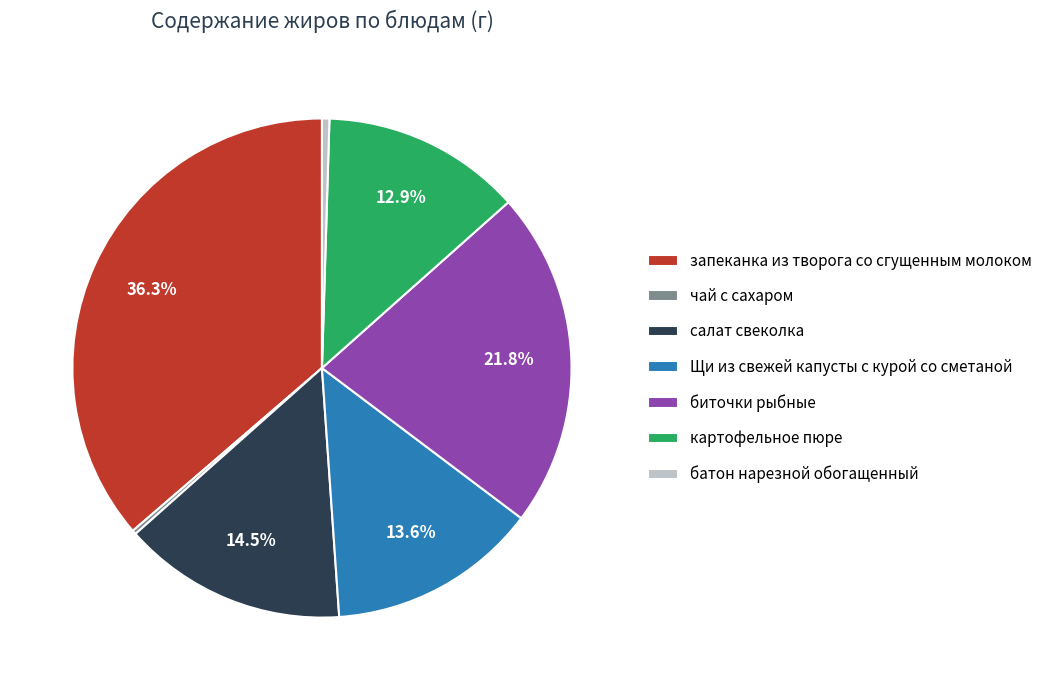

Is картофельное пюре the majority of the pie?

No